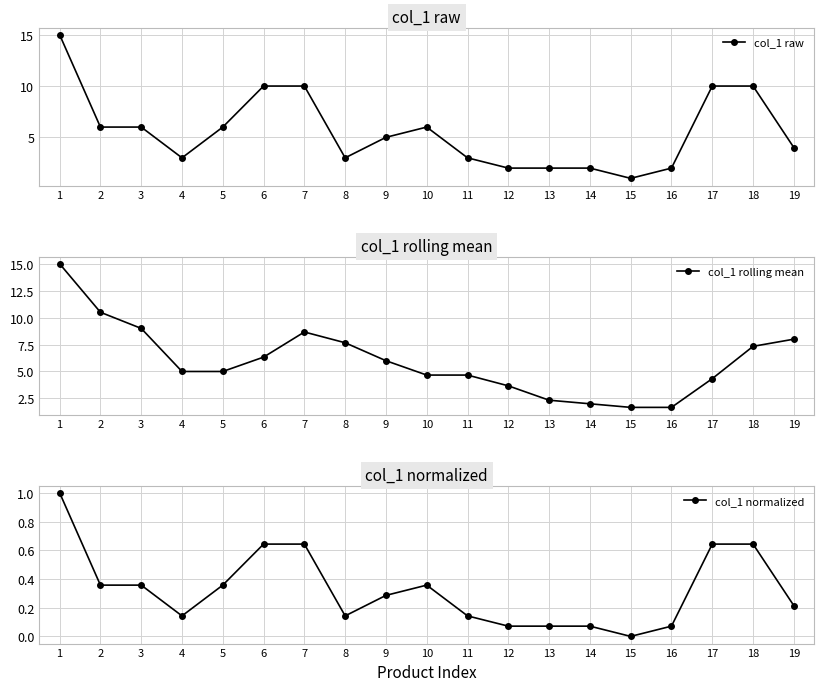

True or false: col_1 raw and col_1 normalized cross at least once.

False